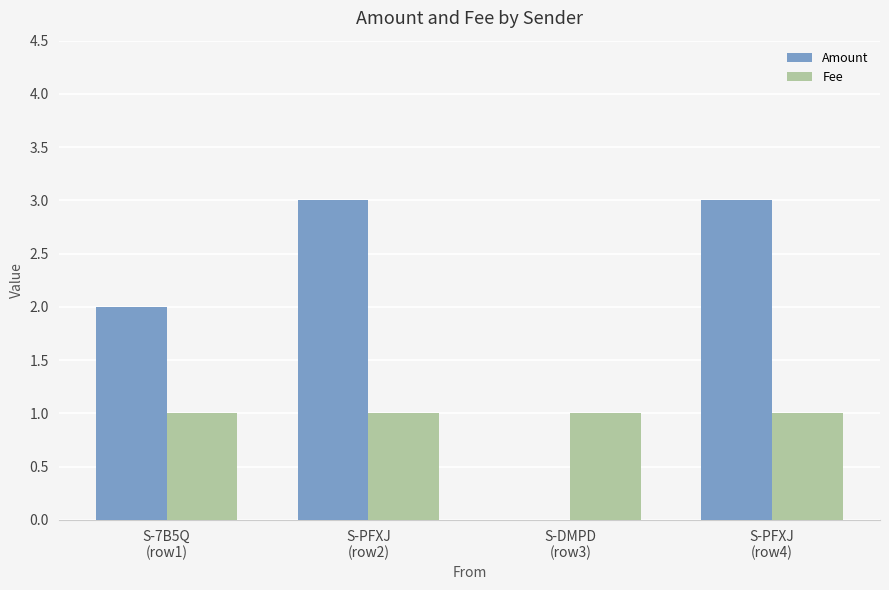

What is the maximum value for Amount?

3.0